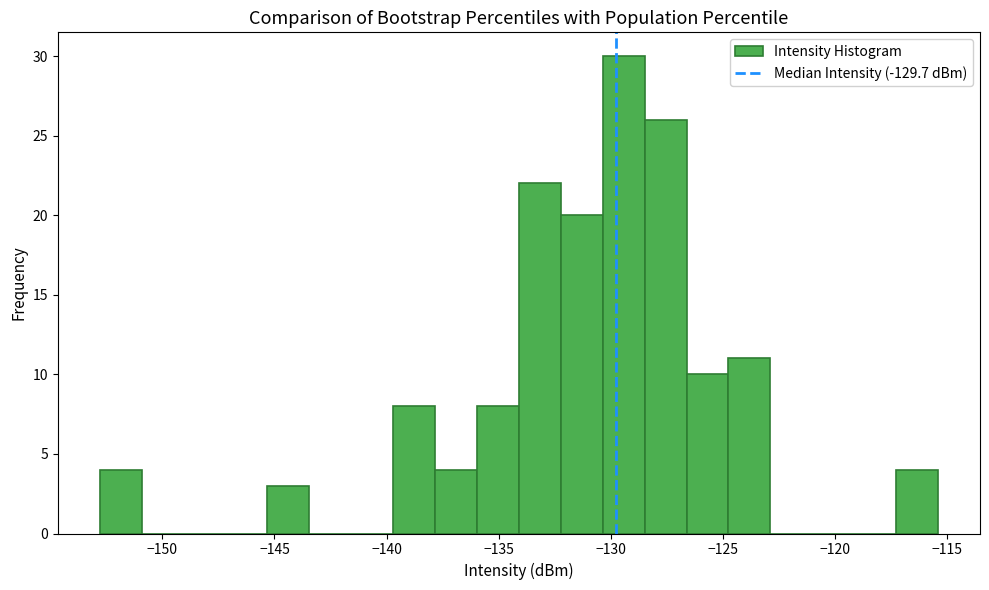

Around what value on the x-axis is the tallest bar? Give the approximate position of its centre, as read against the axis.

-129.5